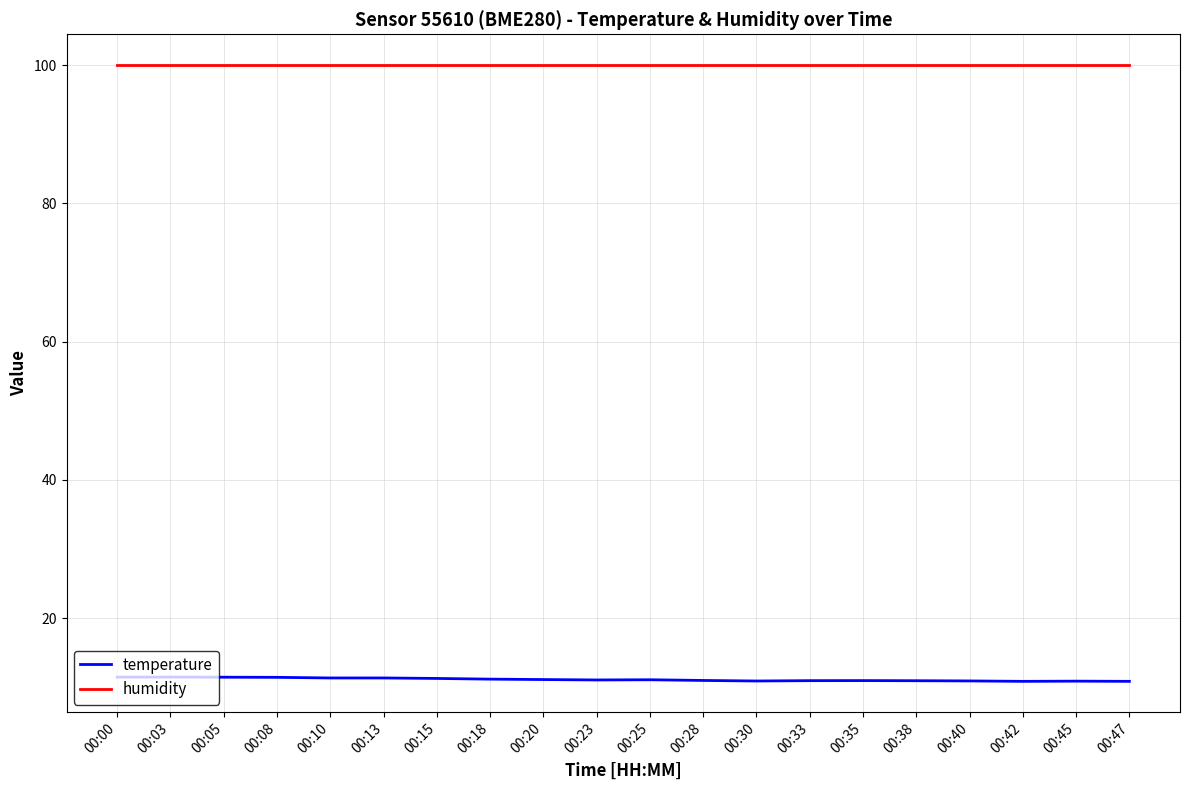

True or false: temperature and humidity intersect in this chart.

False